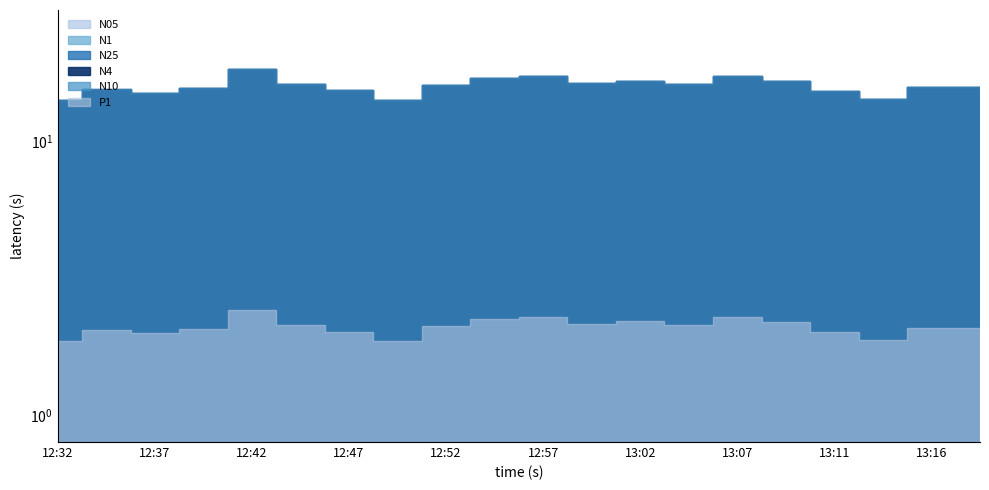

How many categories are shown in the chart?

20